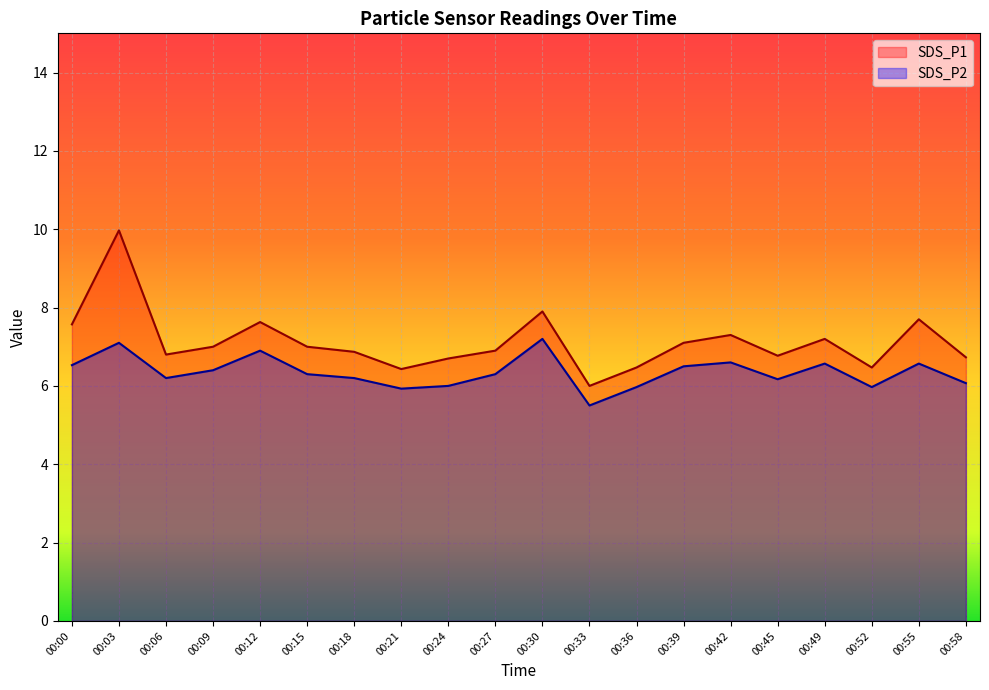

At which label does SDS_P1 reach its minimum?

00:33